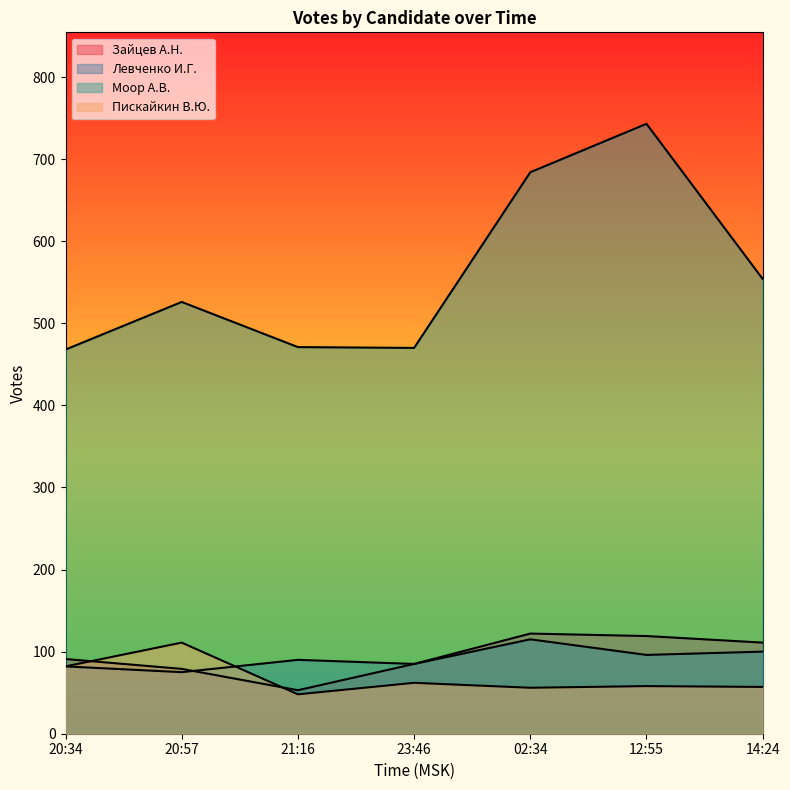

List the labels in order of Пискайкин В.Ю. value, smallest first.

21:16, 02:34, 14:24, 12:55, 23:46, 20:34, 20:57